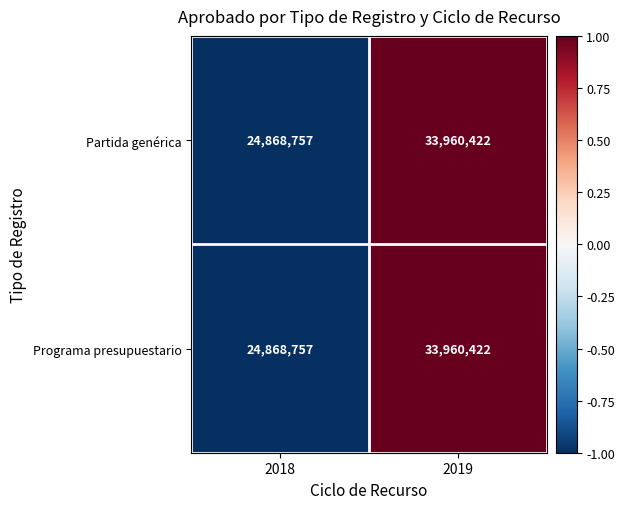

What is the greatest value displayed?

33960422